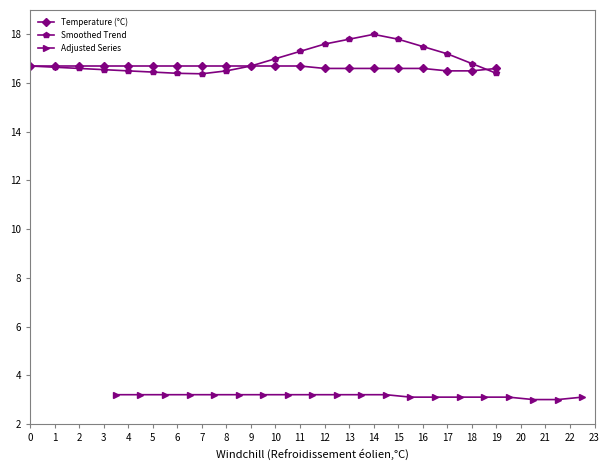

What is the value of the Temperature (°C) point at the 19th from the left?

16.5